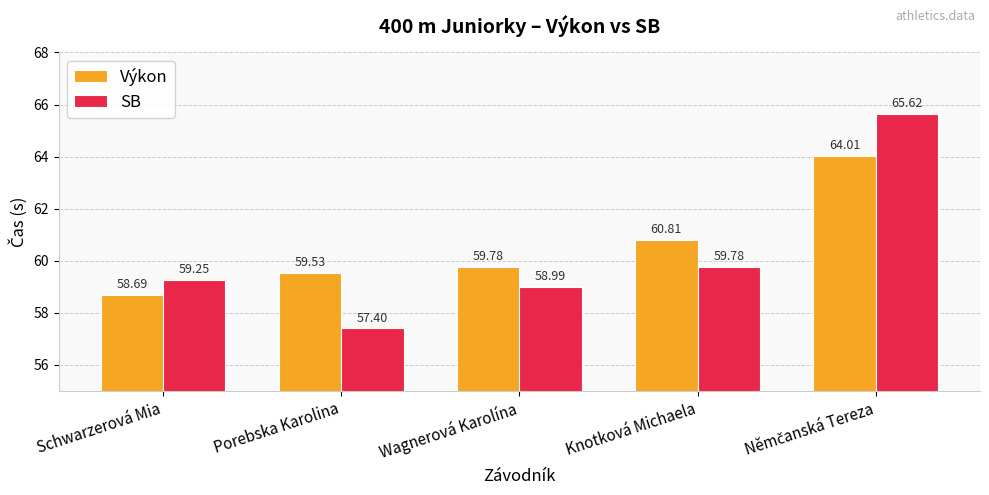

What is the lowest value of the SB series?

57.4